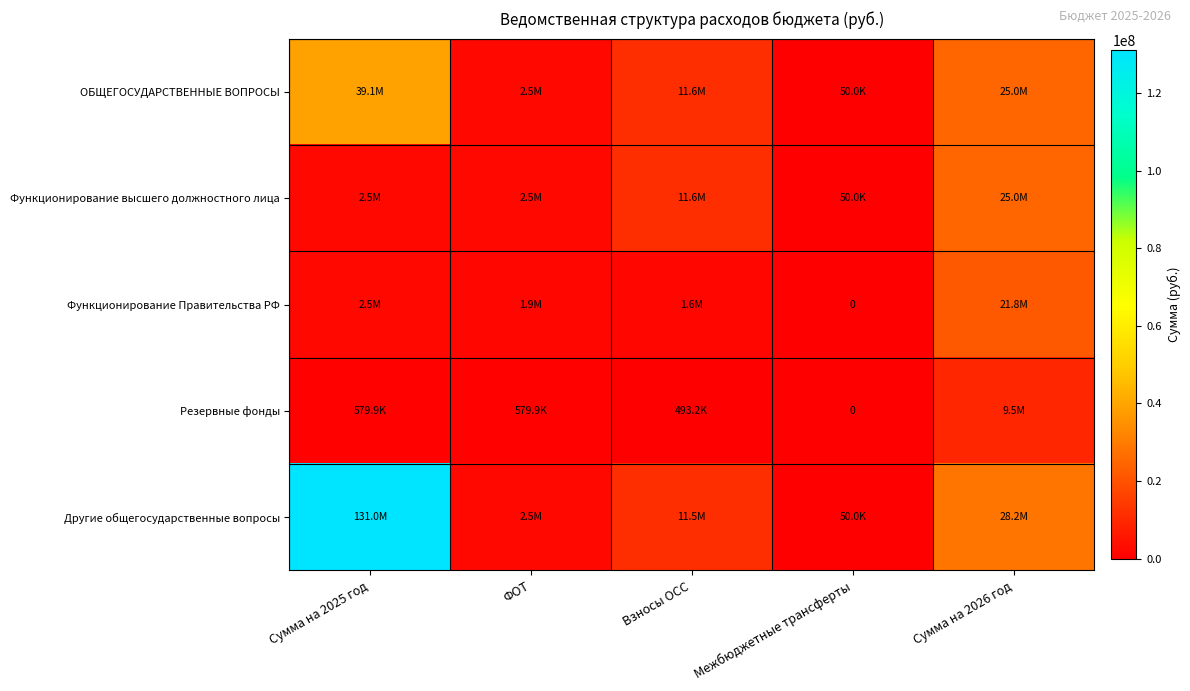

Which series has the widest spread of values?

Другие общегосударственные вопросы